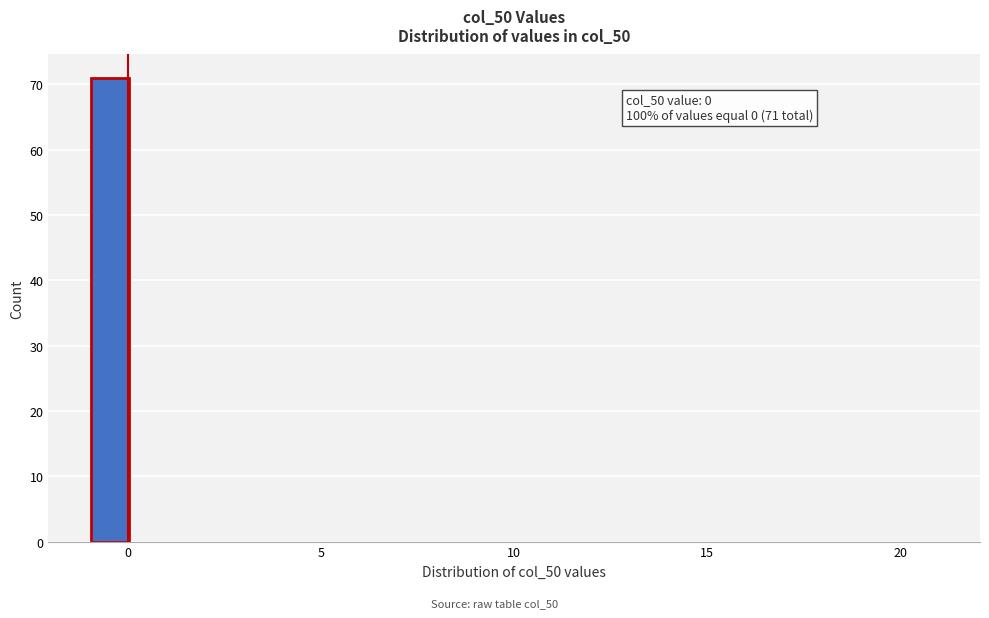

Read against the x-axis, roughly where is the centre of the tallest bar?

-0.5